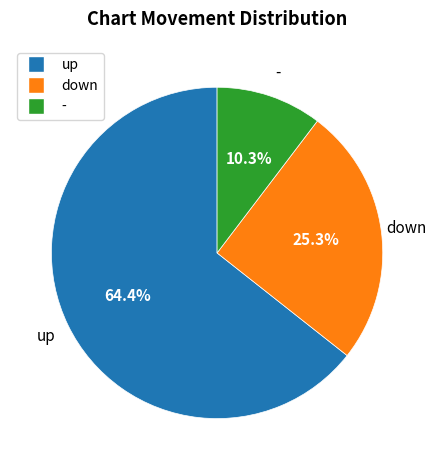

What is the ratio of the value at down to the value at up?

0.4